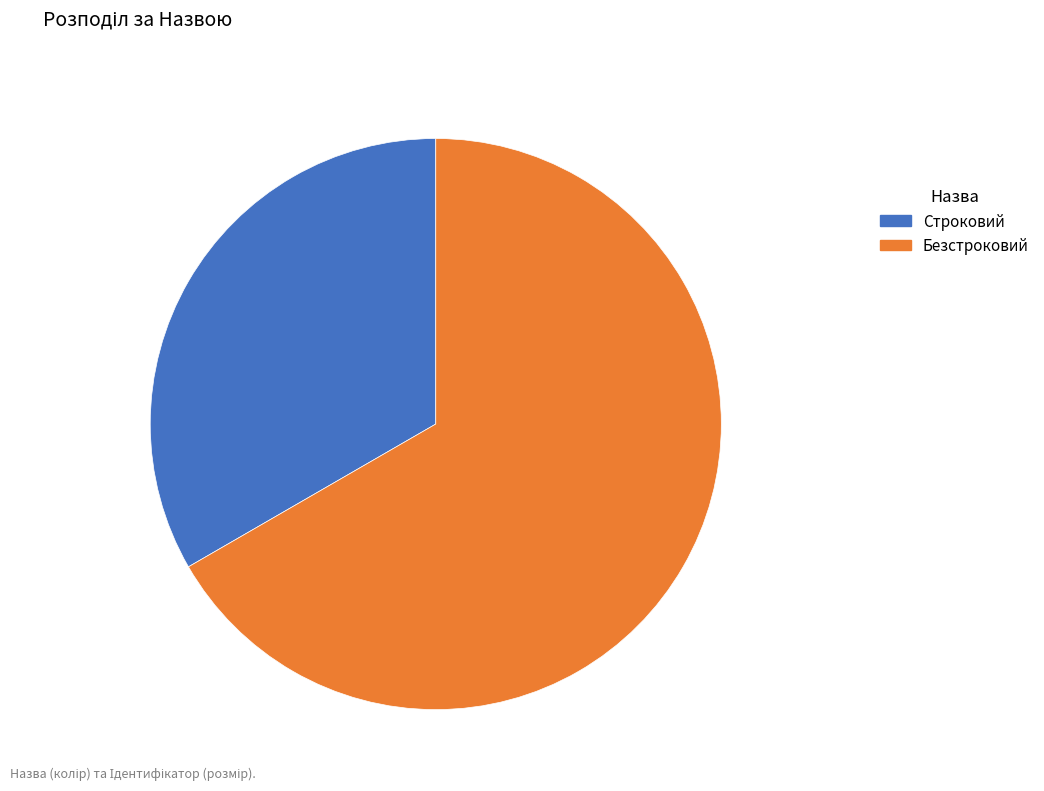

Is it true that Строковий is 23% of the pie?

False